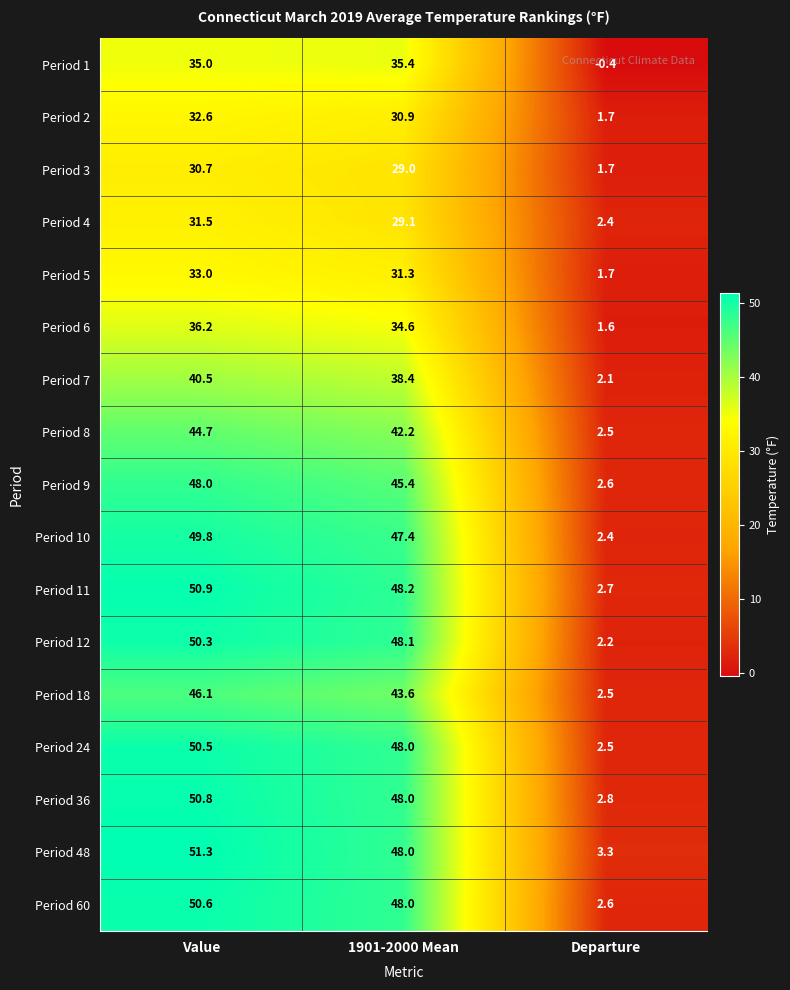

What is the sum of the Period 24 values at Departure and 1901-2000 Mean?

50.5